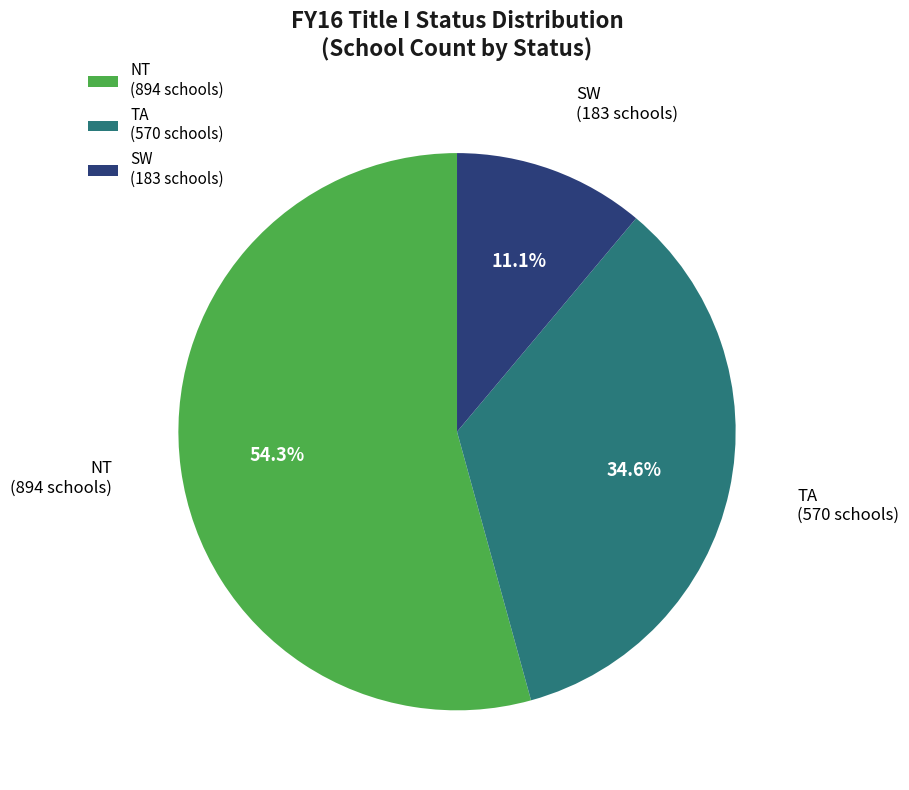

What is the largest slice in the pie chart?

NT (894 schools)